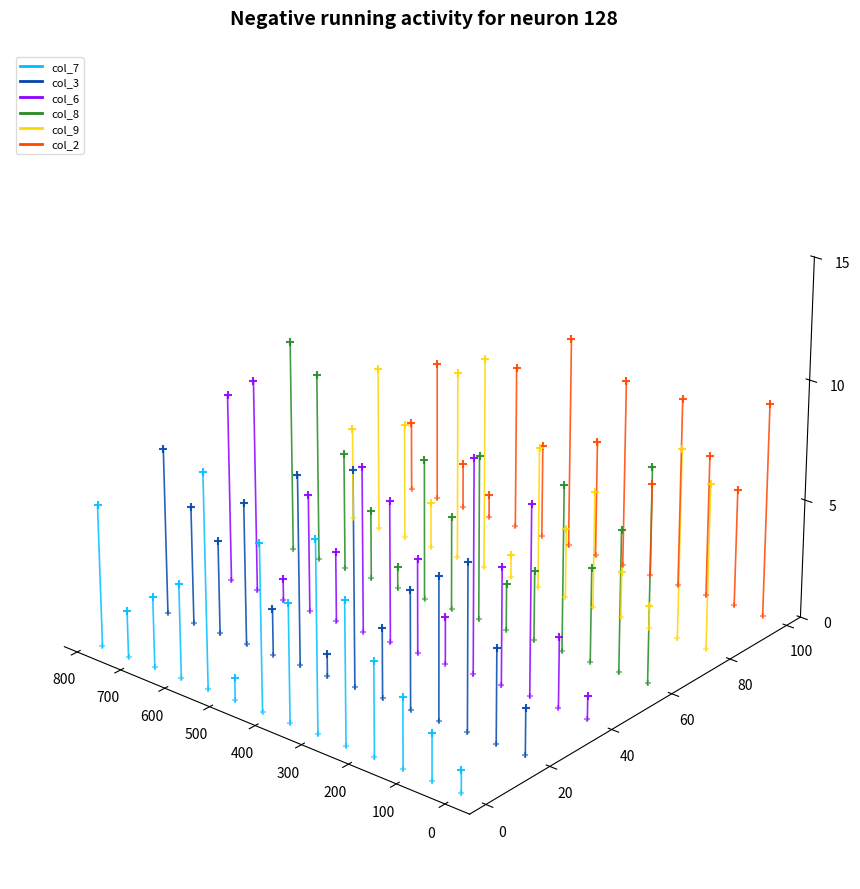

Which series has the largest total across all categories?

col_8